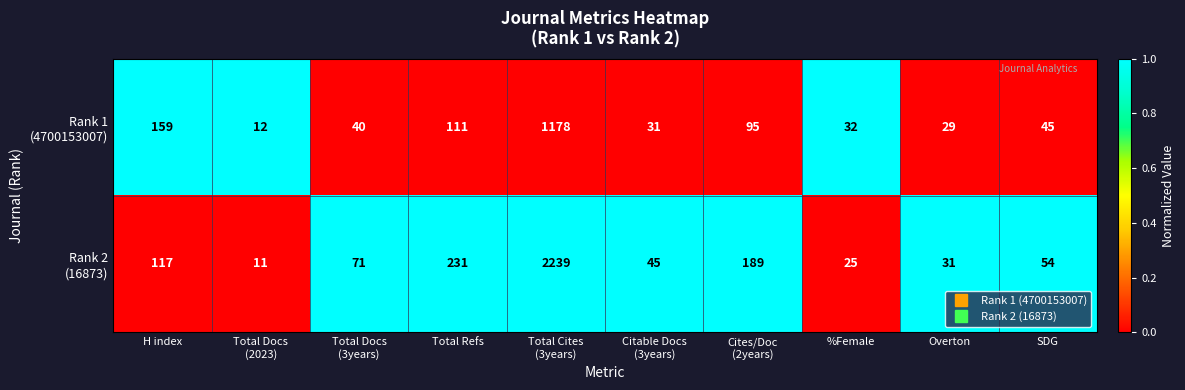

What is the total value across all series at SDG?

99